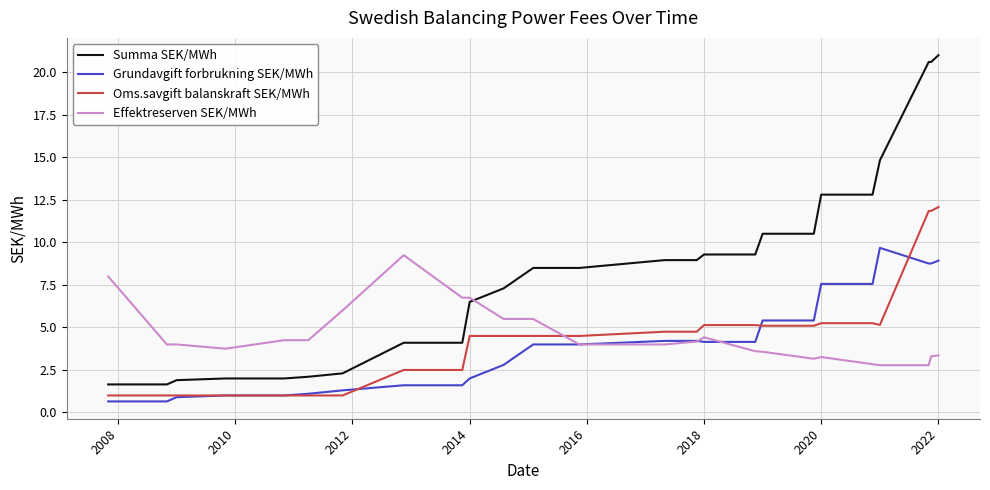

Which series has the widest spread of values?

Summa SEK/MWh